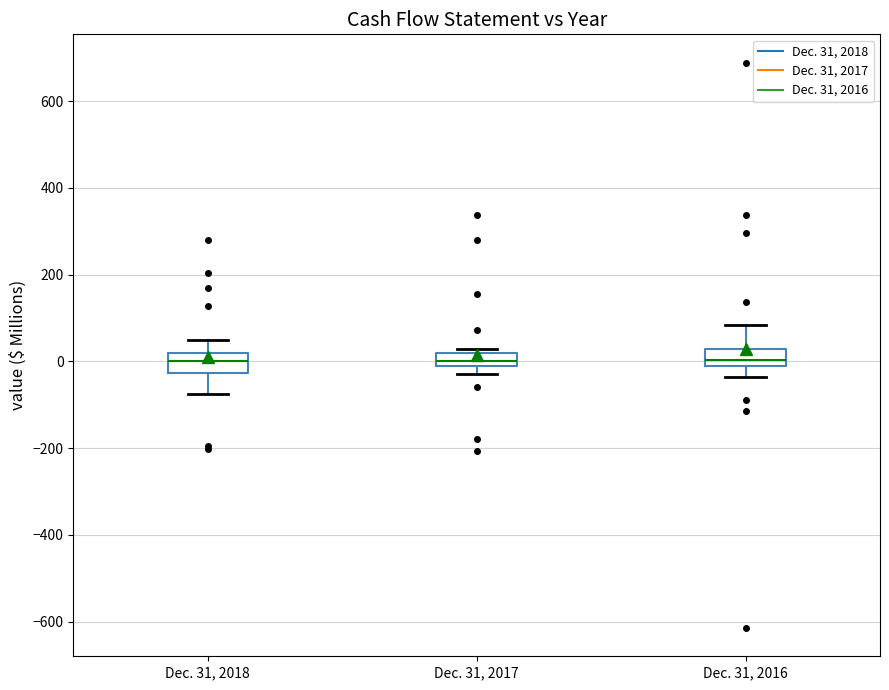

Where does the median line of the box for Dec. 31, 2018 sit on the y-axis? The values are not printed on the chart, so give them approximately, as read against the axis.

0